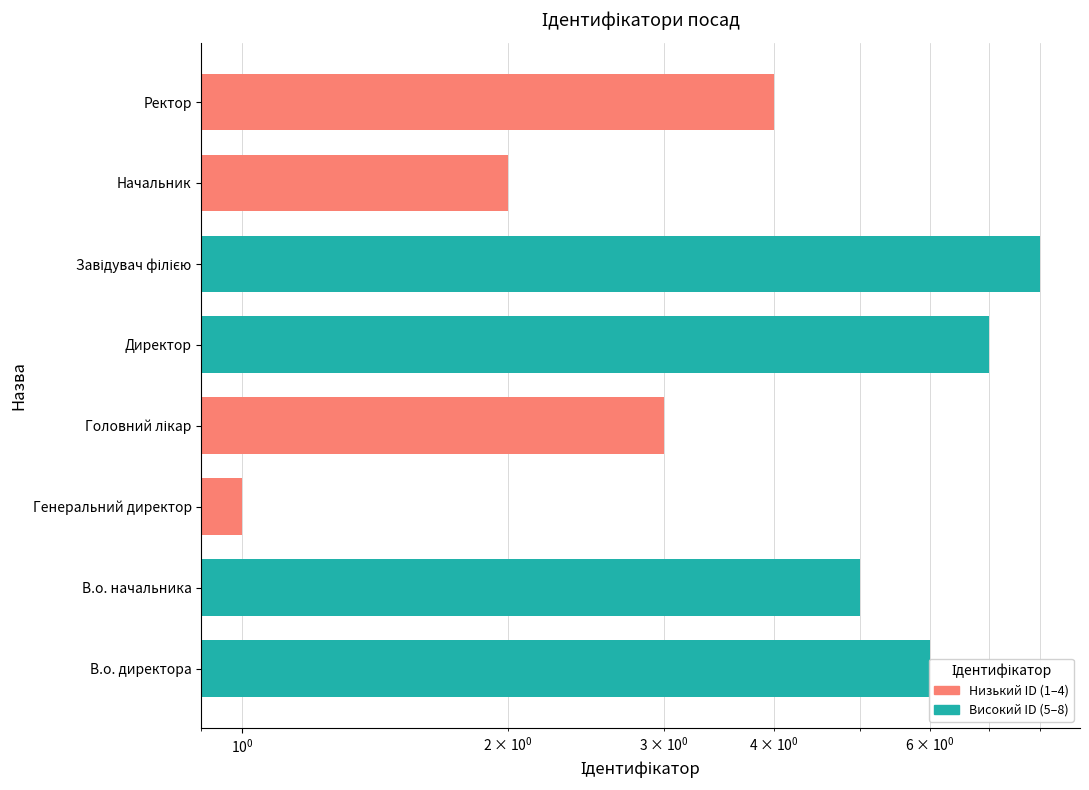

What is the label of the 7th bar from the left?

Начальник